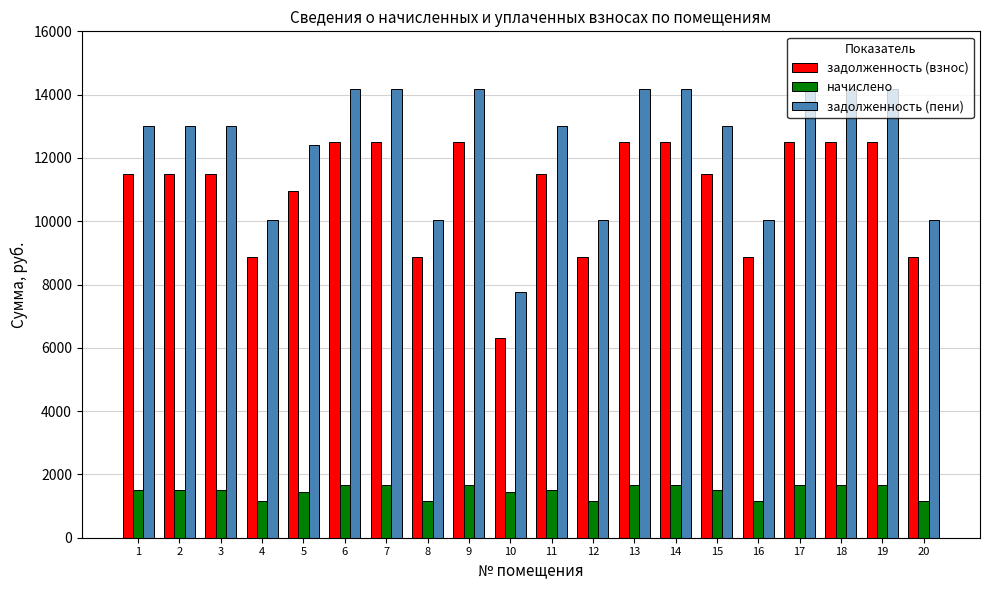

The value of начислено at 2 is 706.2. True or false?

False